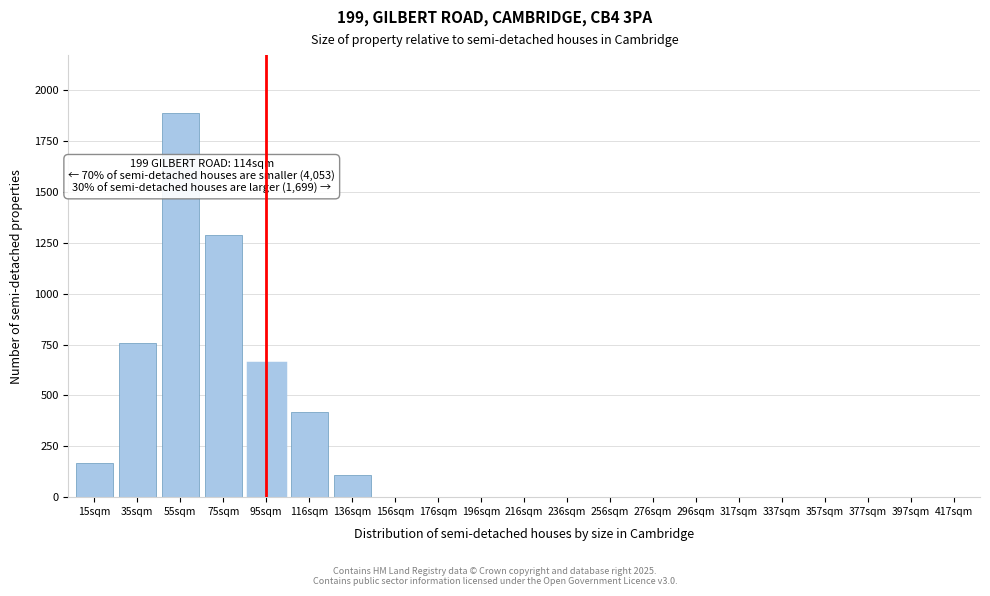

Reading left to right, what are all the values shown in this chart?

15sqm=170	35sqm=760	55sqm=1890	75sqm=1290	95sqm=660	116sqm=420	136sqm=110	156sqm=0	176sqm=0	196sqm=0	216sqm=0	236sqm=0	256sqm=0	276sqm=0	296sqm=0	317sqm=0	337sqm=0	357sqm=0	377sqm=0	397sqm=0	417sqm=0